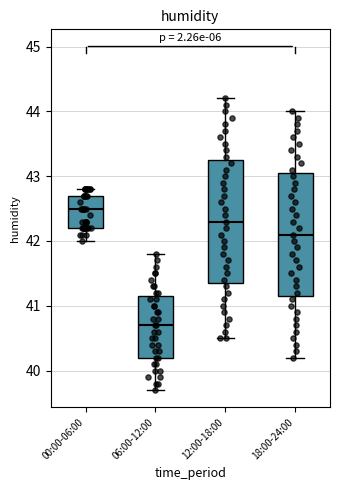

Where is the upper edge of the box for 06:00-12:00 on the y-axis? The values are not printed on the chart, so give them approximately, as read against the axis.

41.2